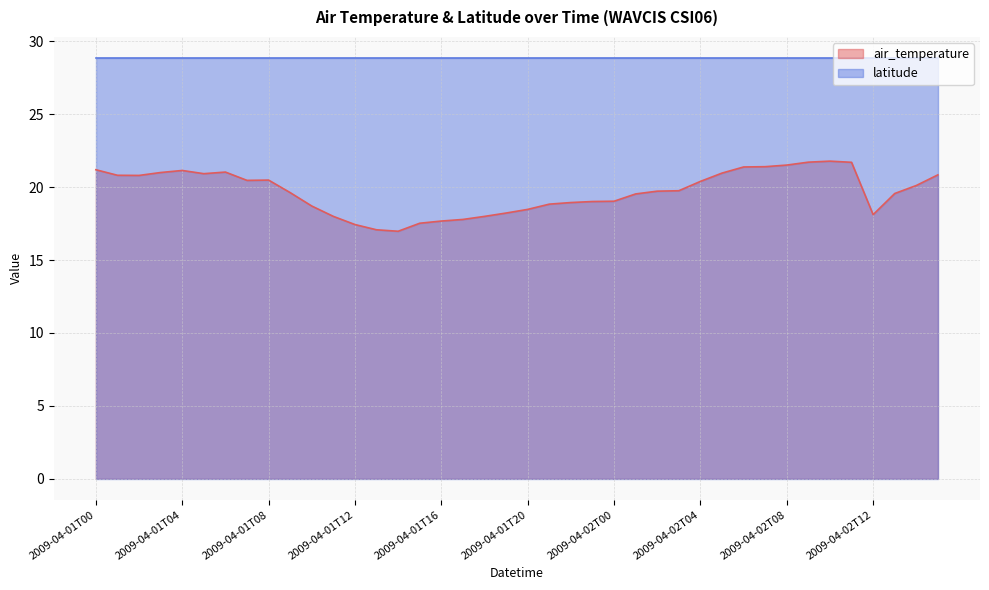

At which label does the data first exceed 19?

2009-04-01T00